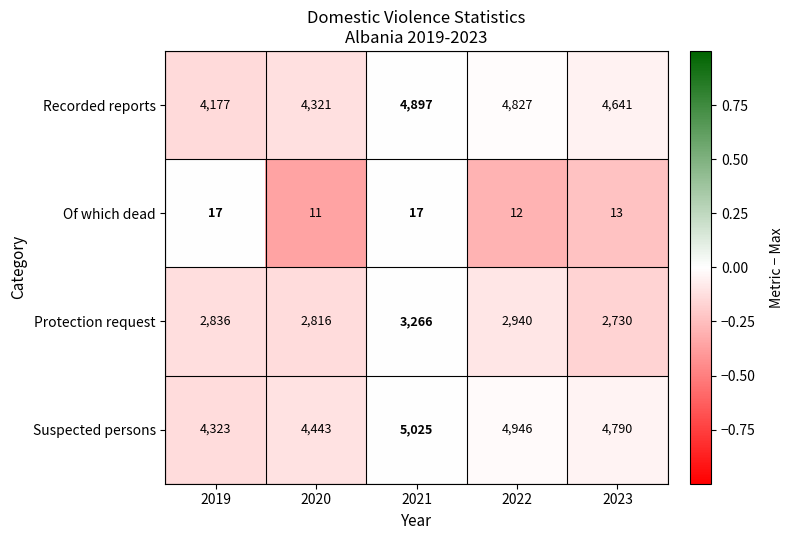

Rank the categories by Suspected persons value from highest to lowest.

2021, 2022, 2023, 2020, 2019